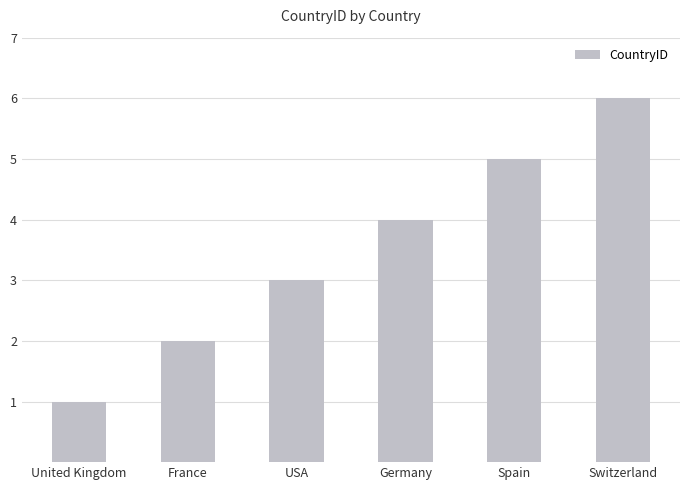

Count the values in the range 2 to 5.

4